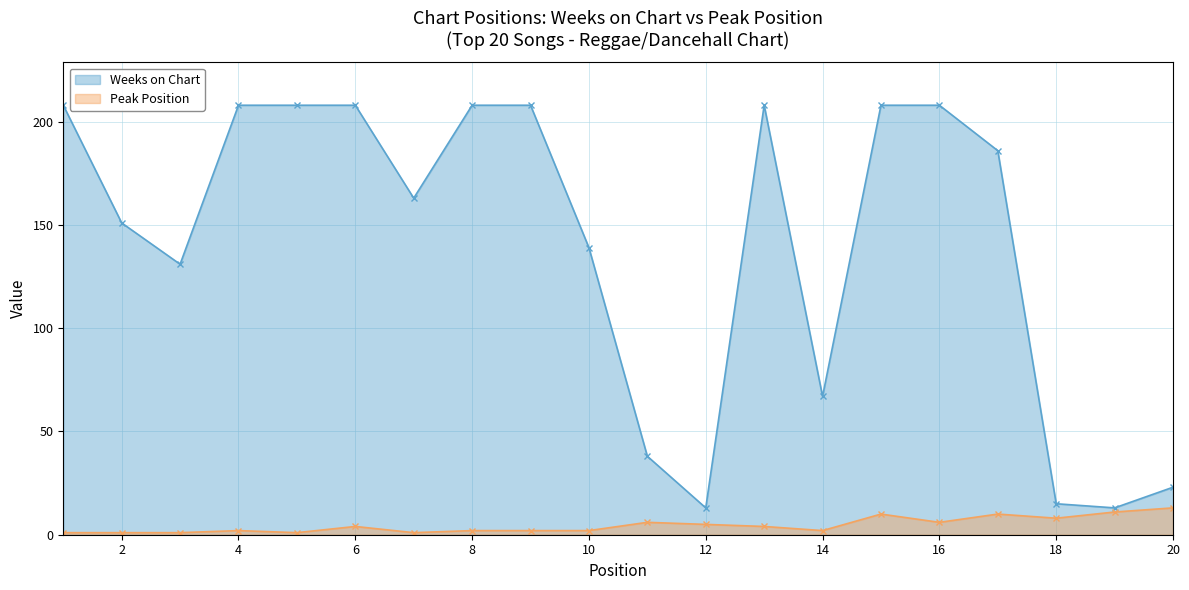

The value of Weeks on Chart at 10 is 69. True or false?

False